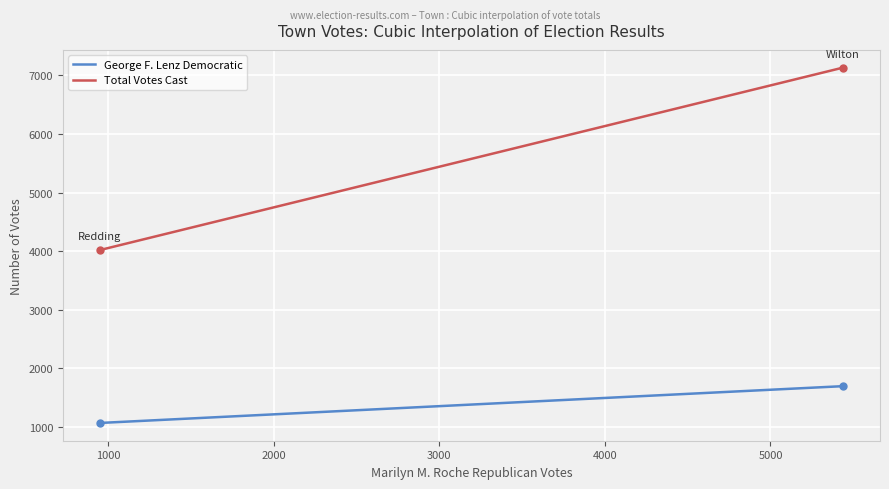

Which series has the largest total across all categories?

Total Votes Cast